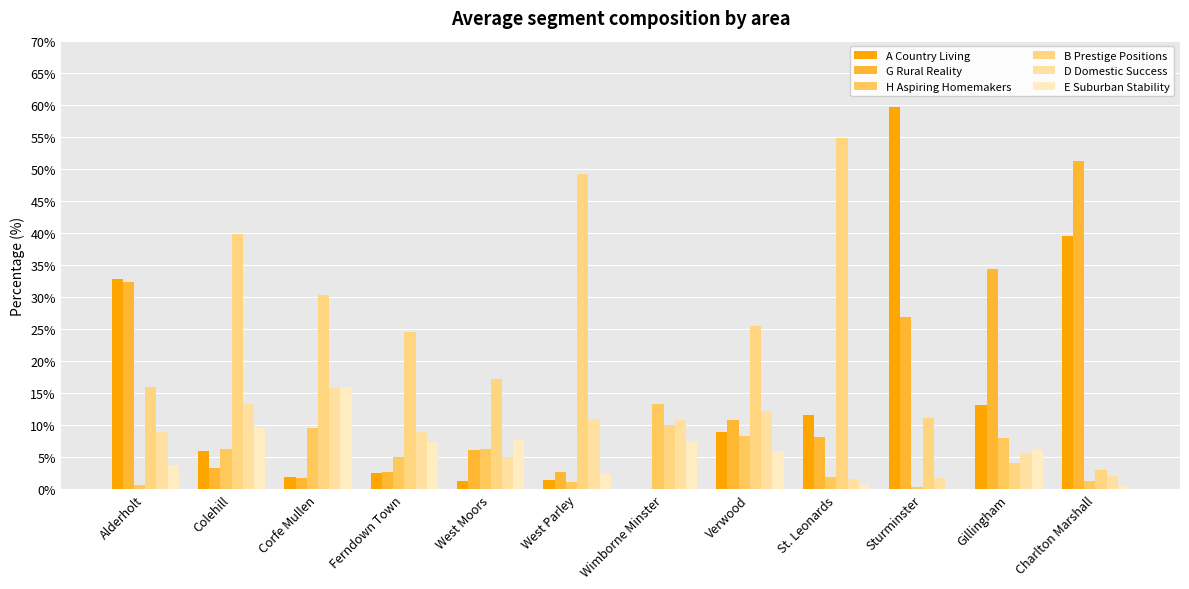

What is the approximate value of G Rural Reality at St. Leonards?

8.1